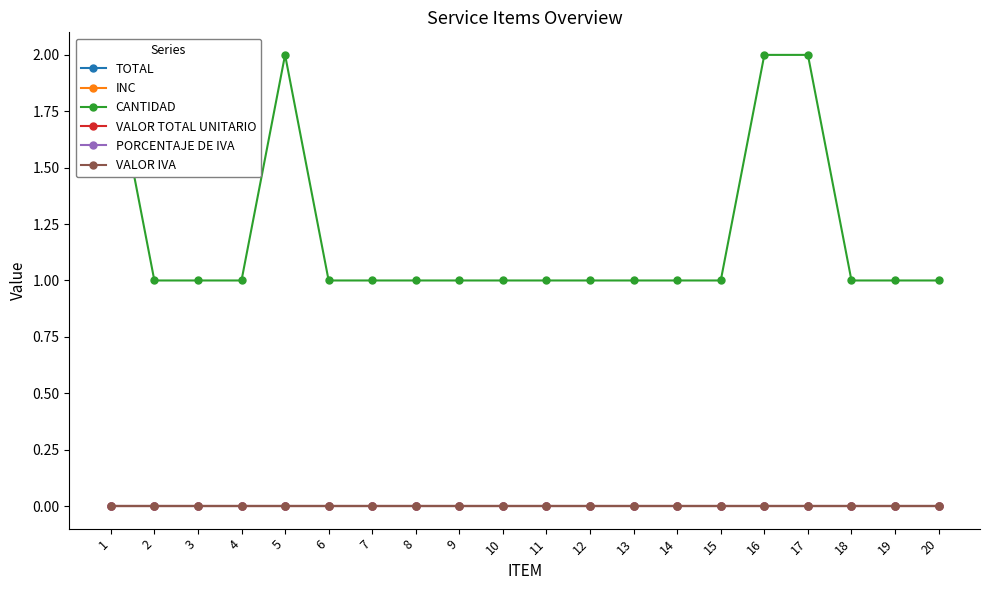

True or false: CANTIDAD and VALOR IVA cross at least once.

False